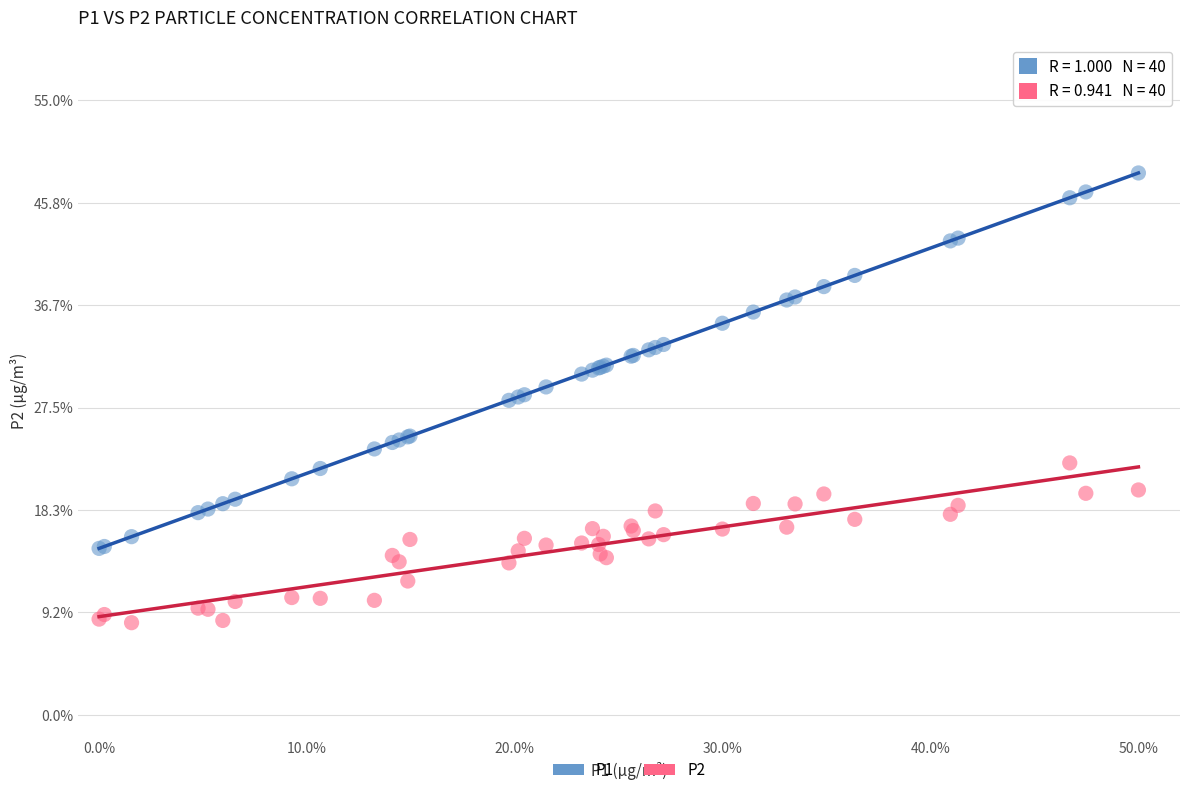

Which series reaches the minimum Y coordinate?

P2